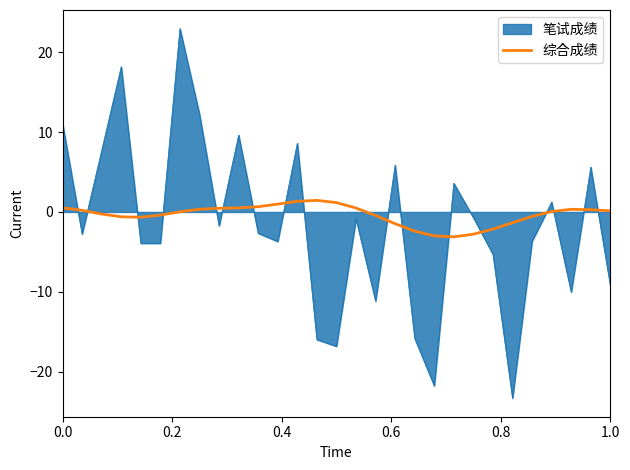

What is the maximum value shown in the chart?

23.0